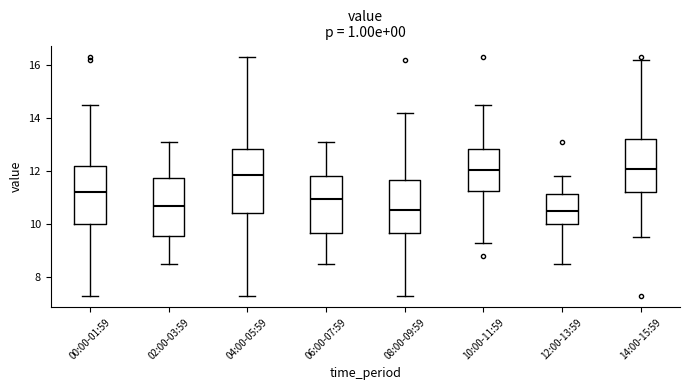

Where does the lower whisker of the box for 10:00-11:59 end on the y-axis? The values are not printed on the chart, so give them approximately, as read against the axis.

9.4